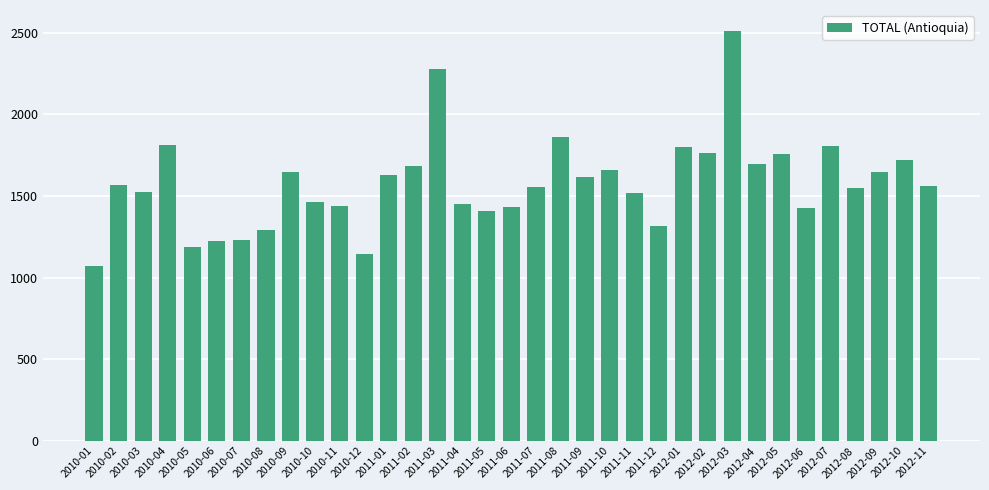

What is the label of the 11th bar from the right?

2012-01